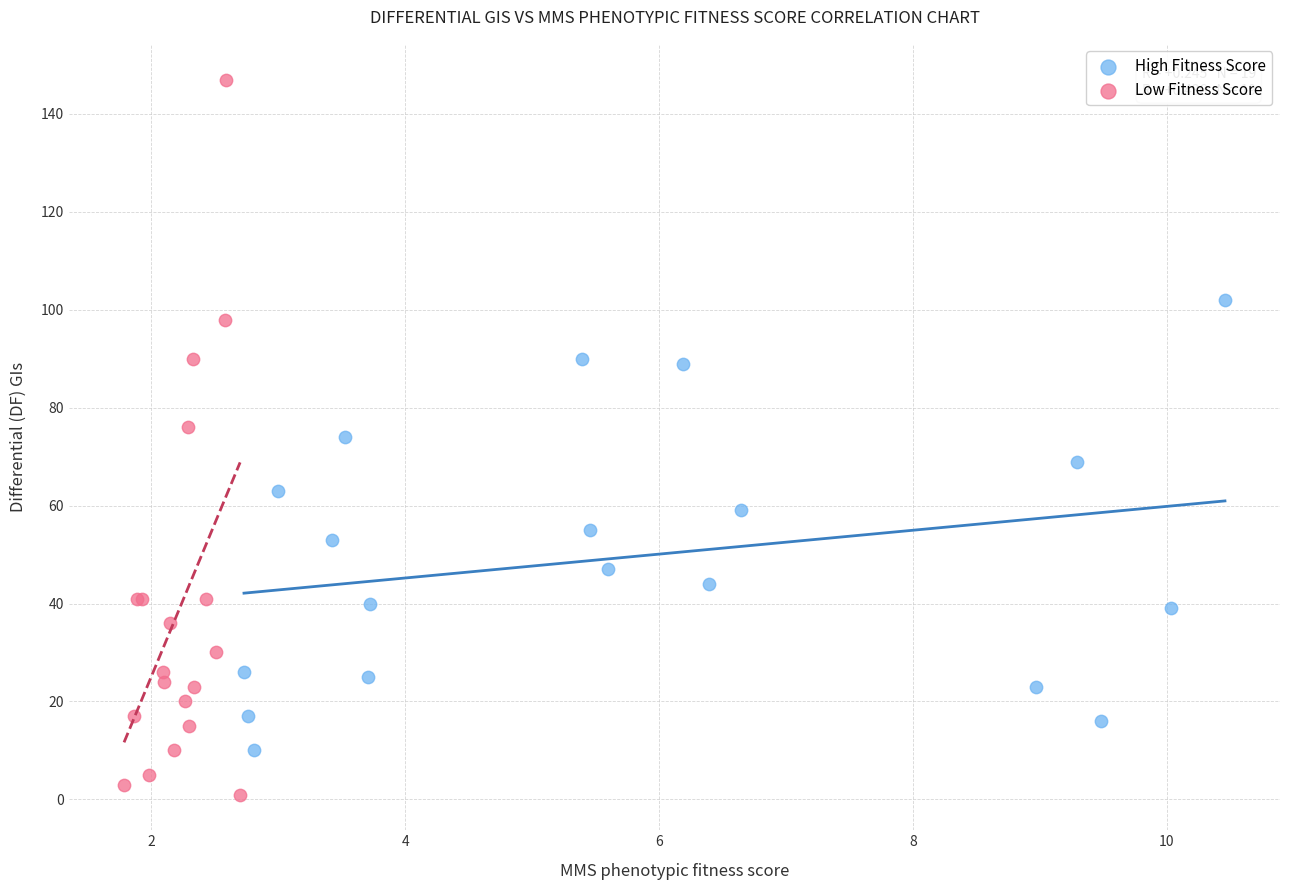

Which series has the largest Y range (max minus min)?

Low Fitness Score